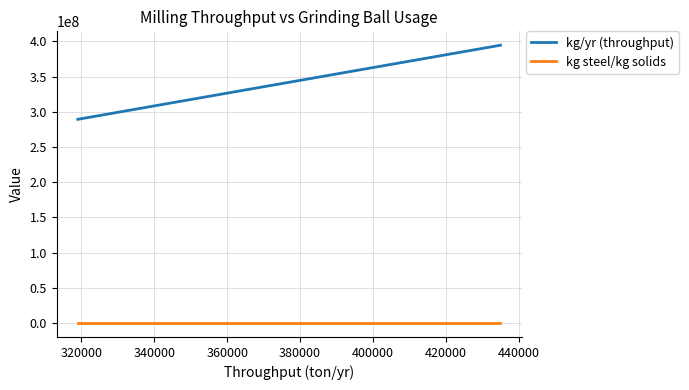

Which series has the widest spread of values?

kg/yr (throughput)